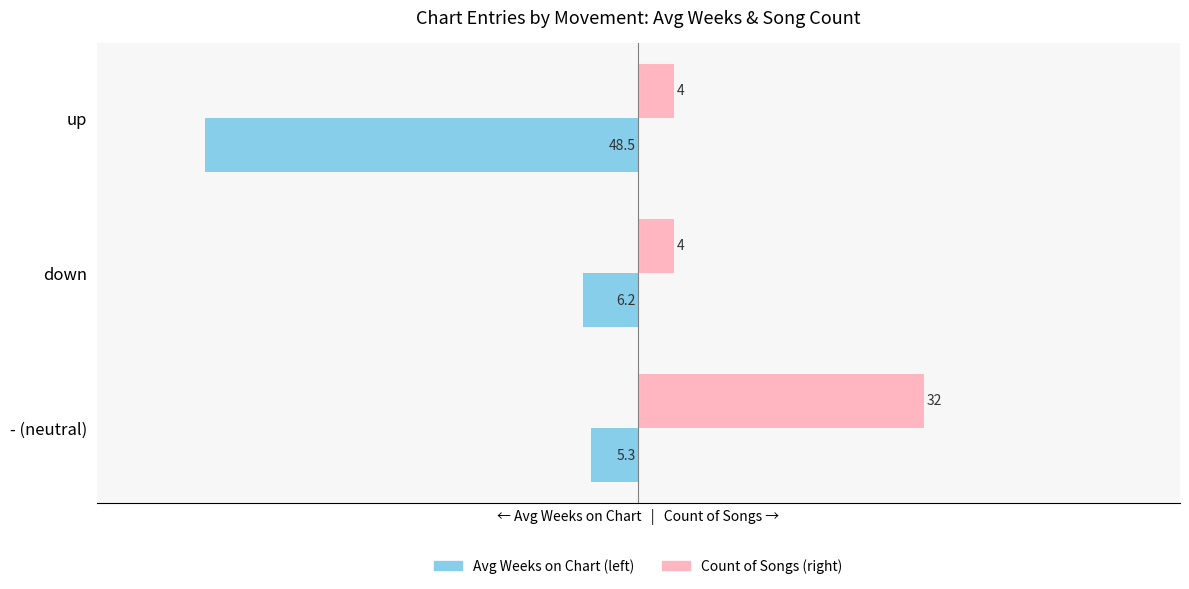

What is the smallest value displayed?

-48.5